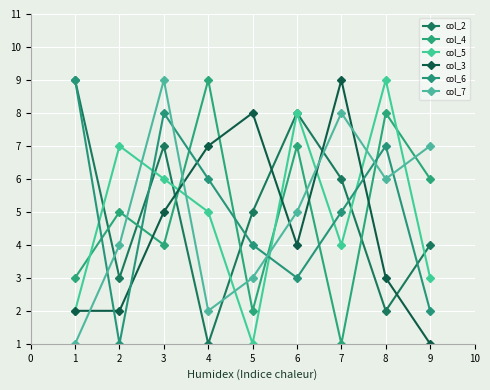

The value of col_5 at 3 is 9. True or false?

False